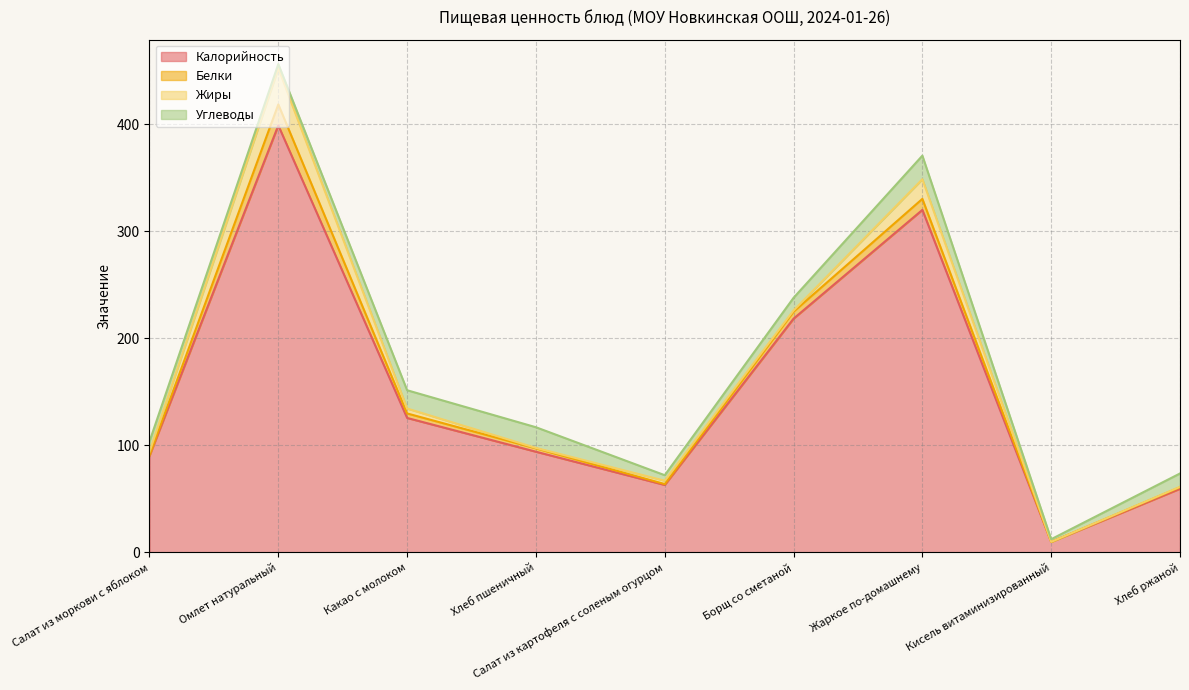

True or false: Белки and Калорийность intersect in this chart.

False